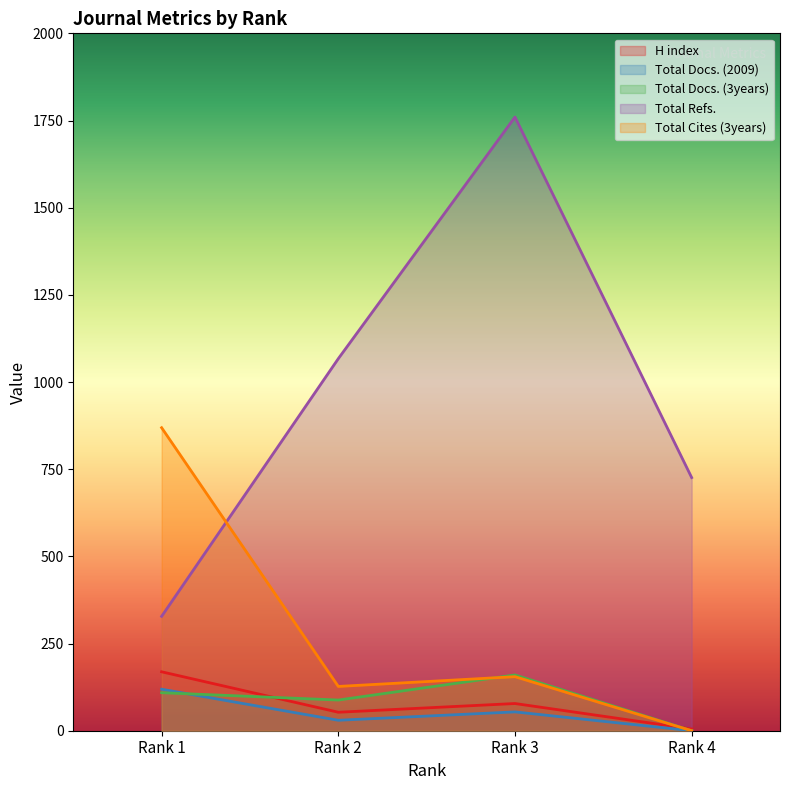

Read the H index value at Rank 3.

78